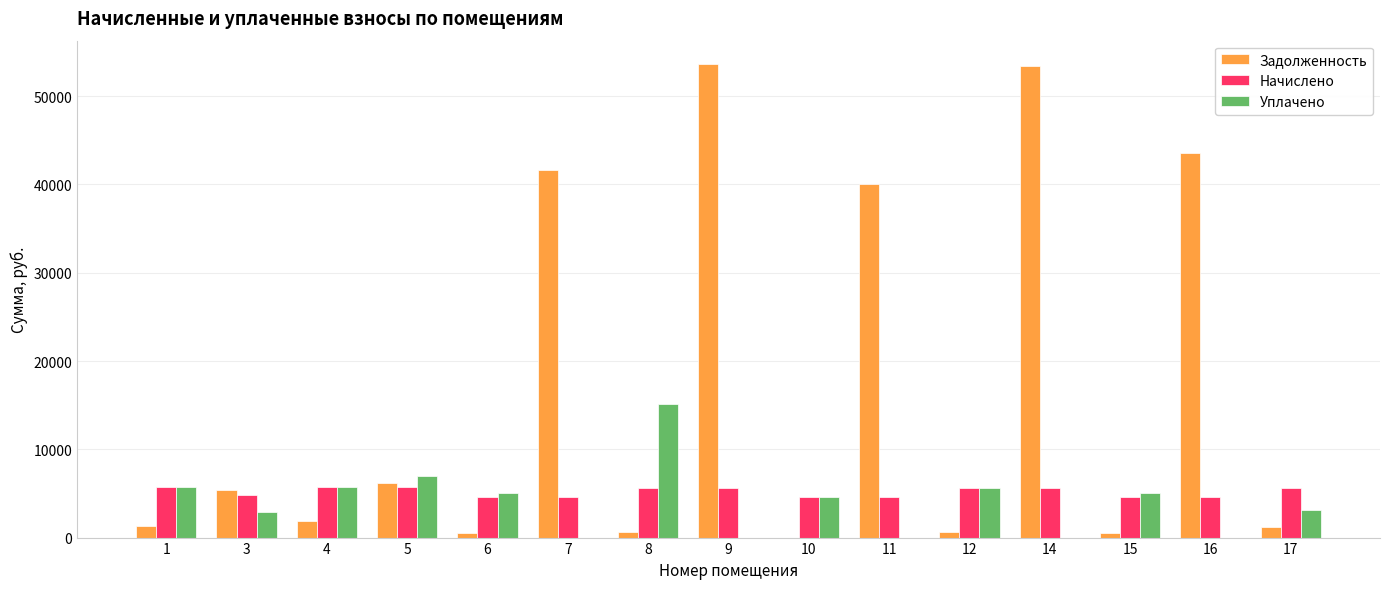

Between 9 and 15, which series saw the biggest shift?

Задолженность